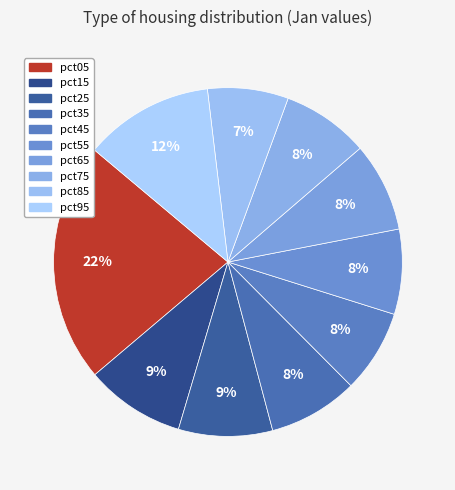

Which slice is the smallest?

pct85